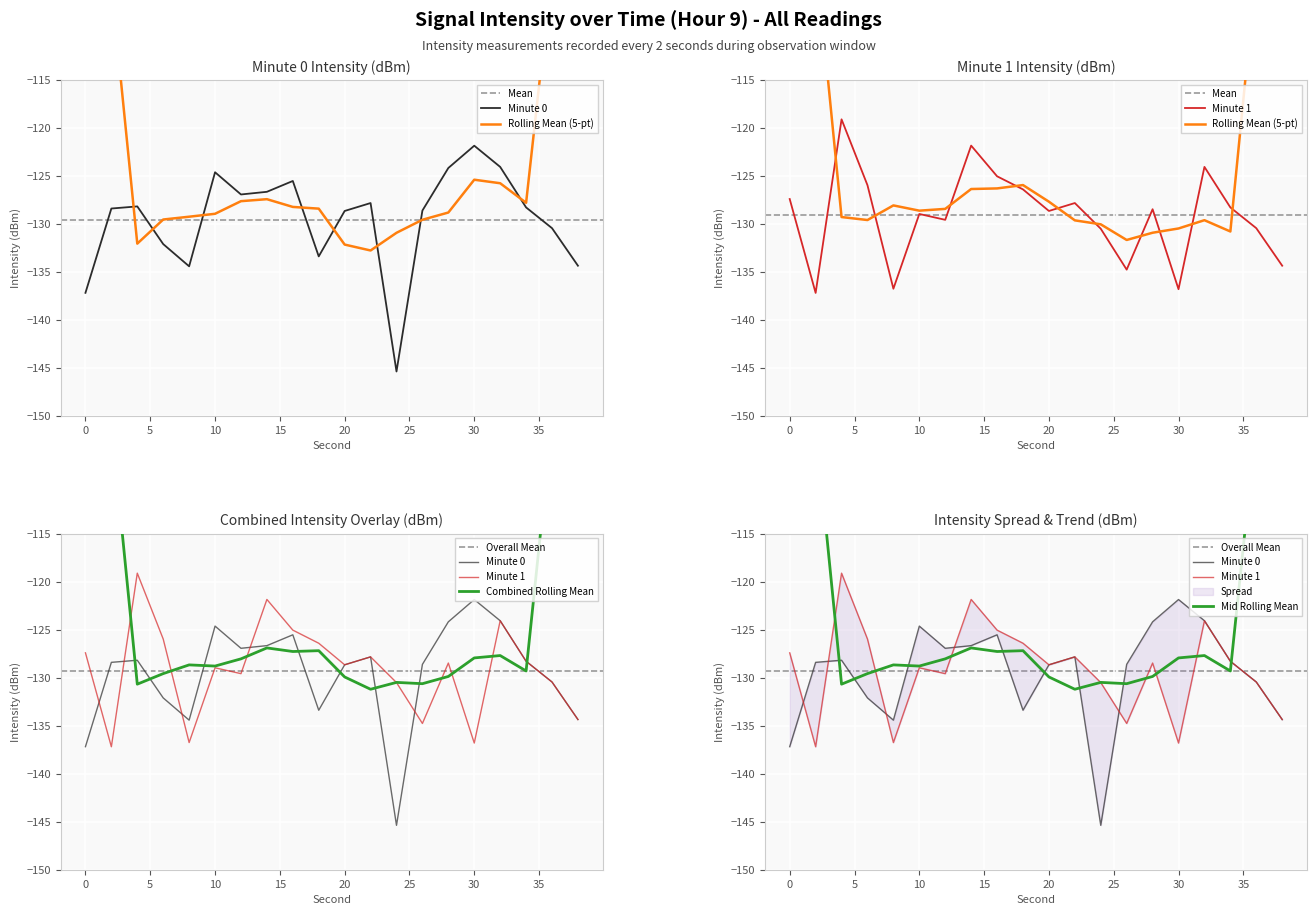

How many lines are shown in the chart?

2